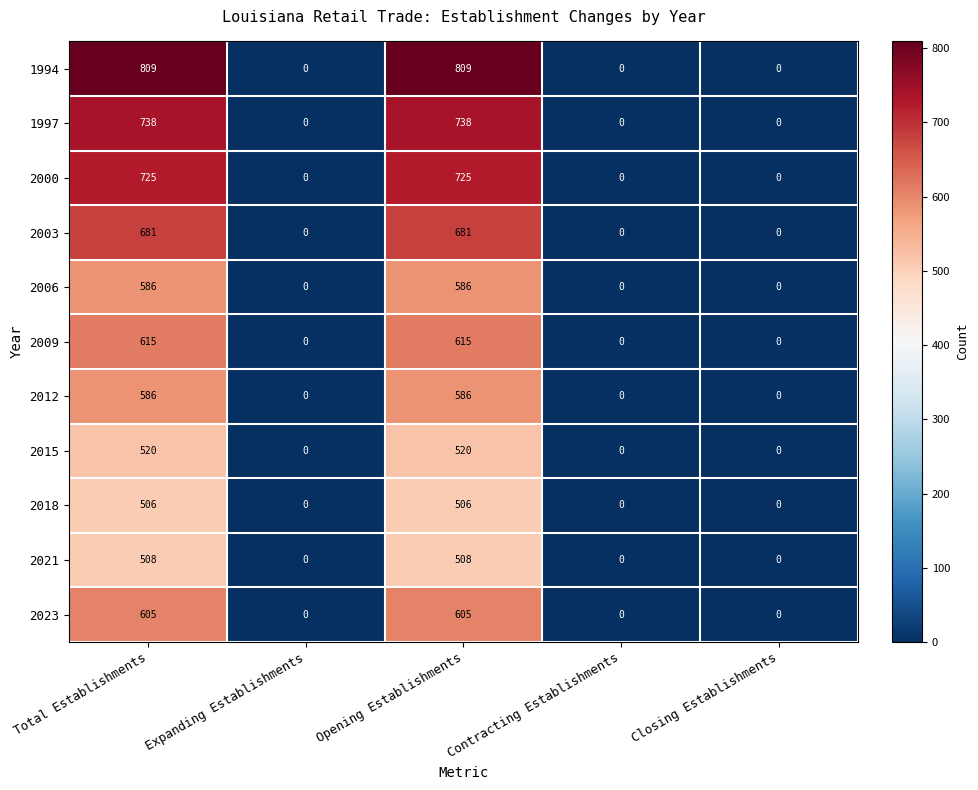

What is the spread (max minus min) of values at Opening Establishments?

303